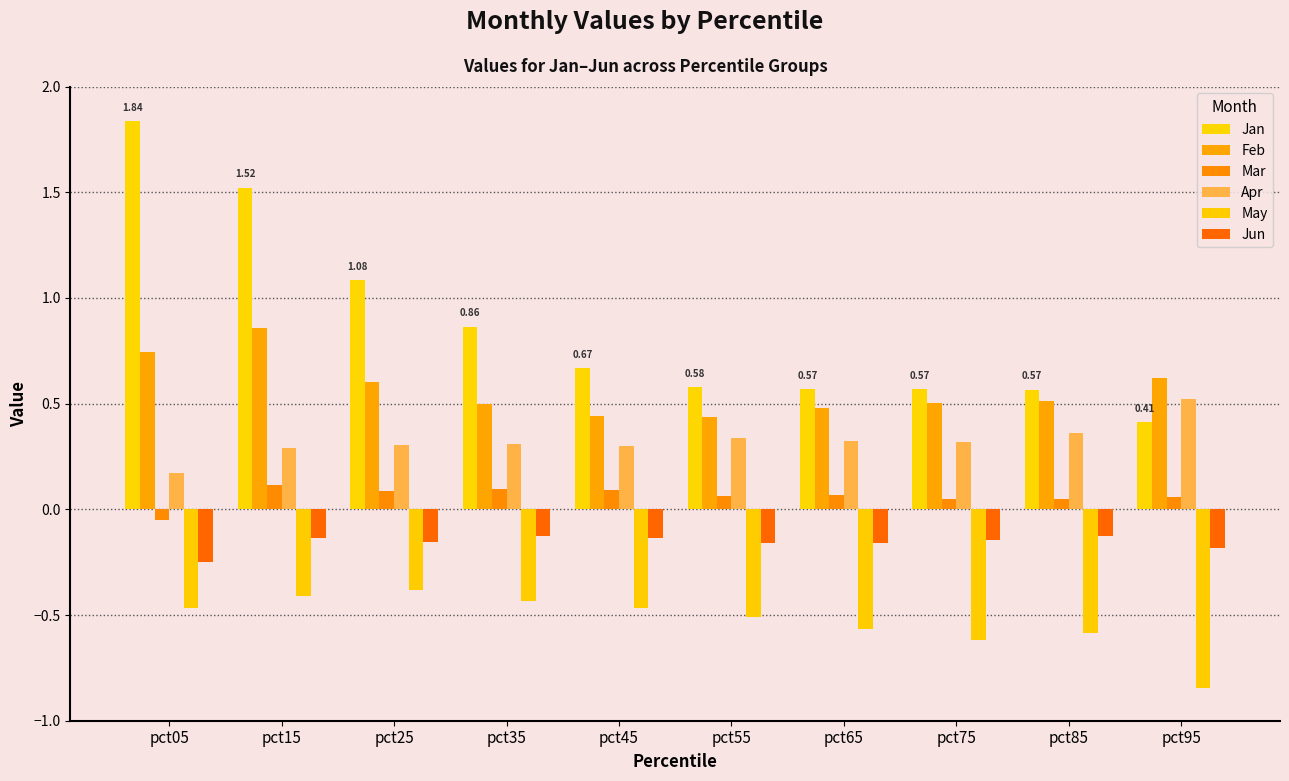

What is the spread (max minus min) of values at pct35?

1.3